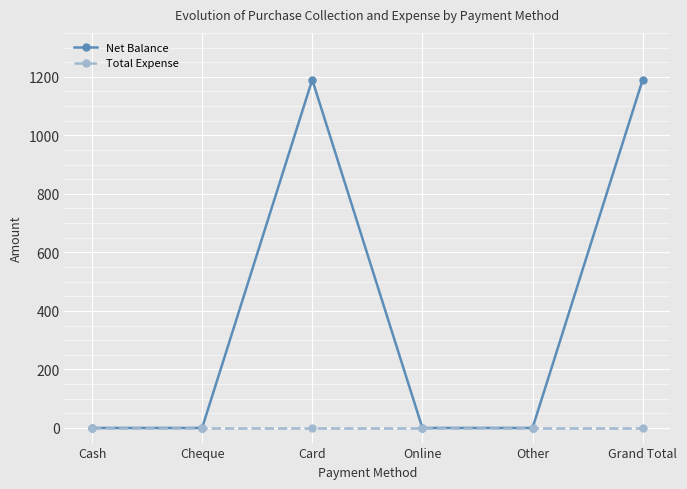

Reading left to right, transcribe all the data shown in this chart.

Net Balance: 0	0	1190	0	0	1190
Total Expense: 0	0	0	0	0	0